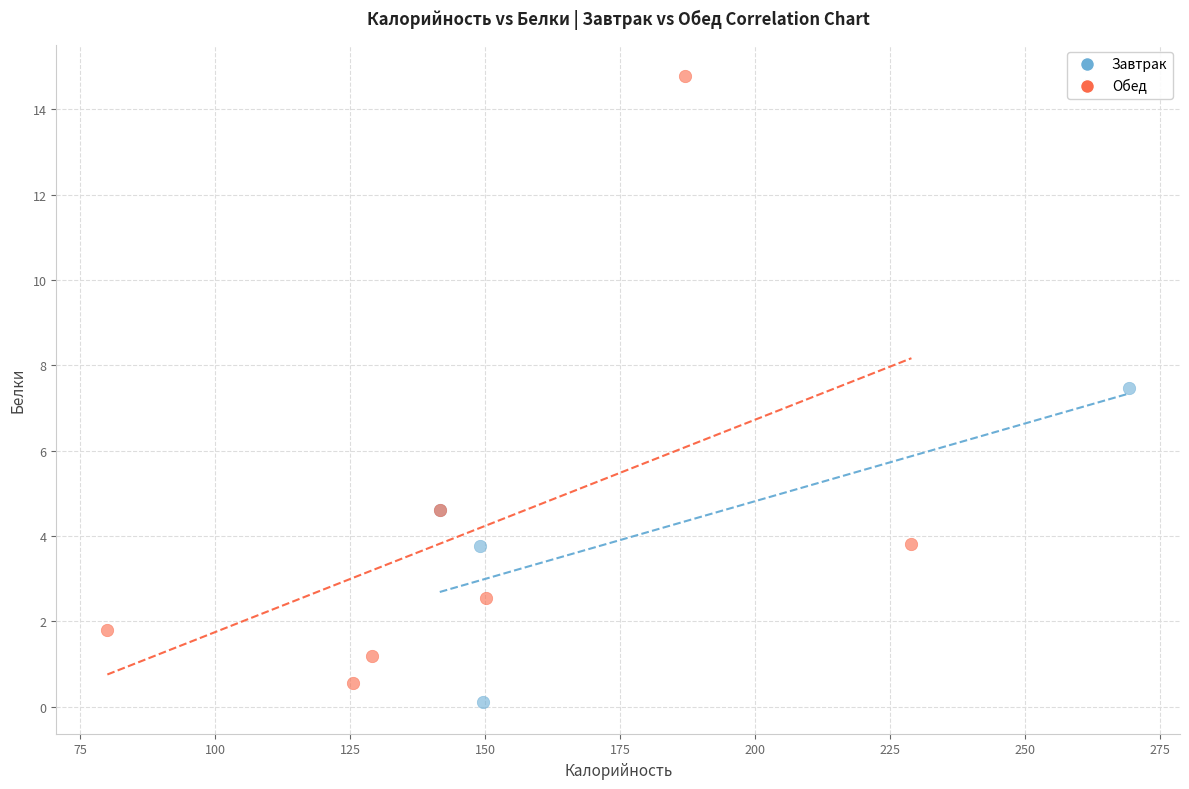

Which series contains the highest Y value?

Обед